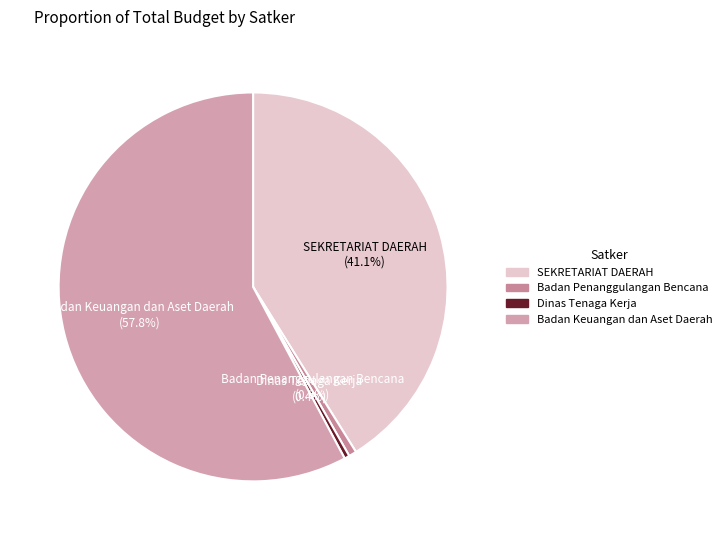

Which slice is the largest?

Badan Keuangan dan Aset Daerah